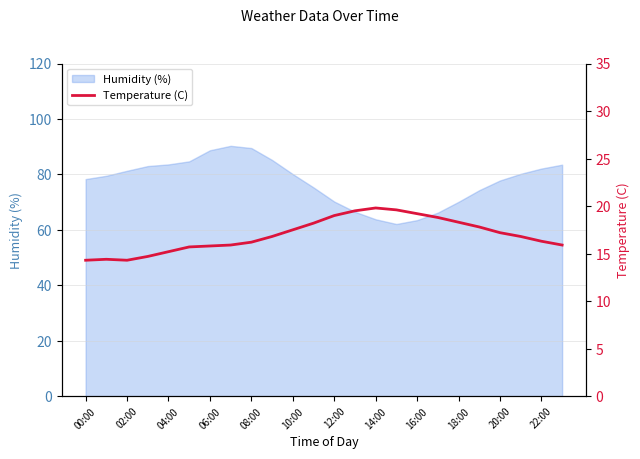

True or false: Humidity (%) has a value of 70.1 at 18:00.

True